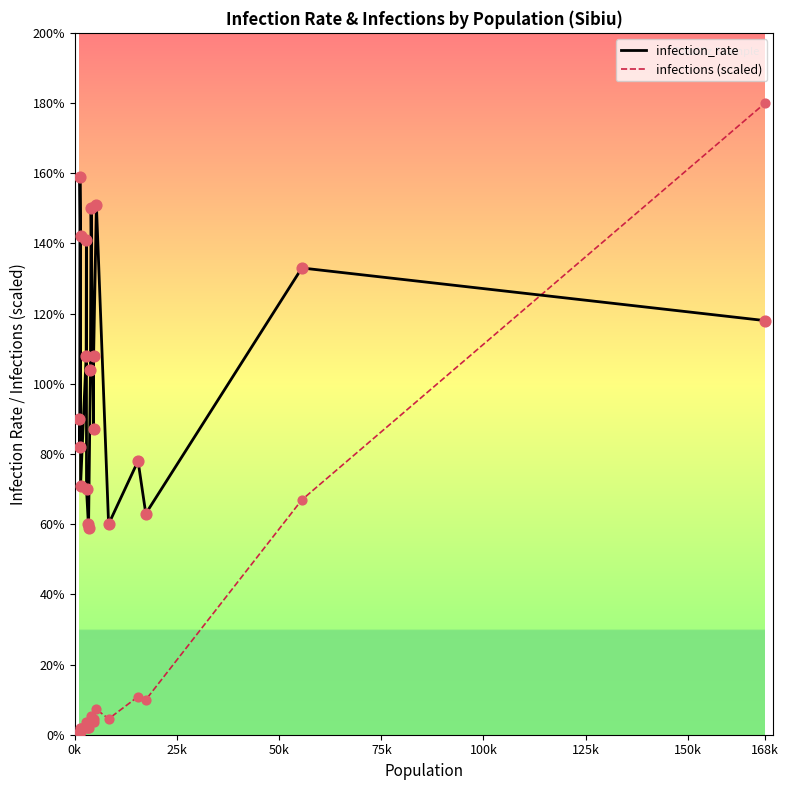

Which series has the largest total across all categories?

infection_rate